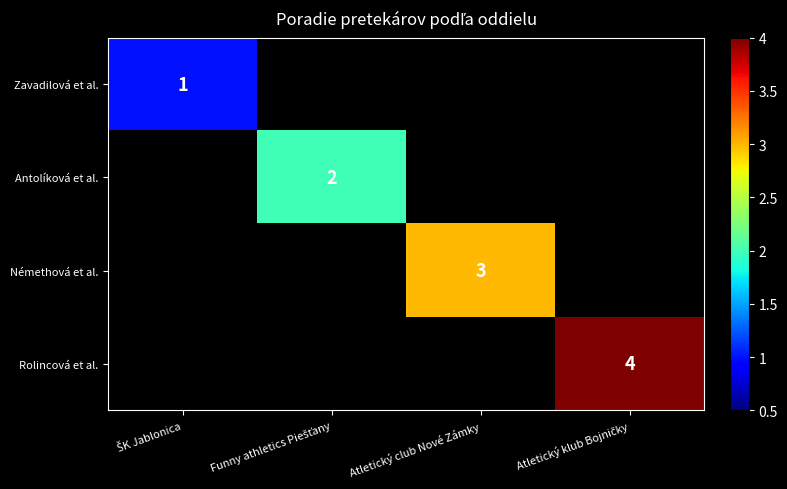

True or false: Némethová et al. has a value of 3 at Atletický club Nové Zámky.

True